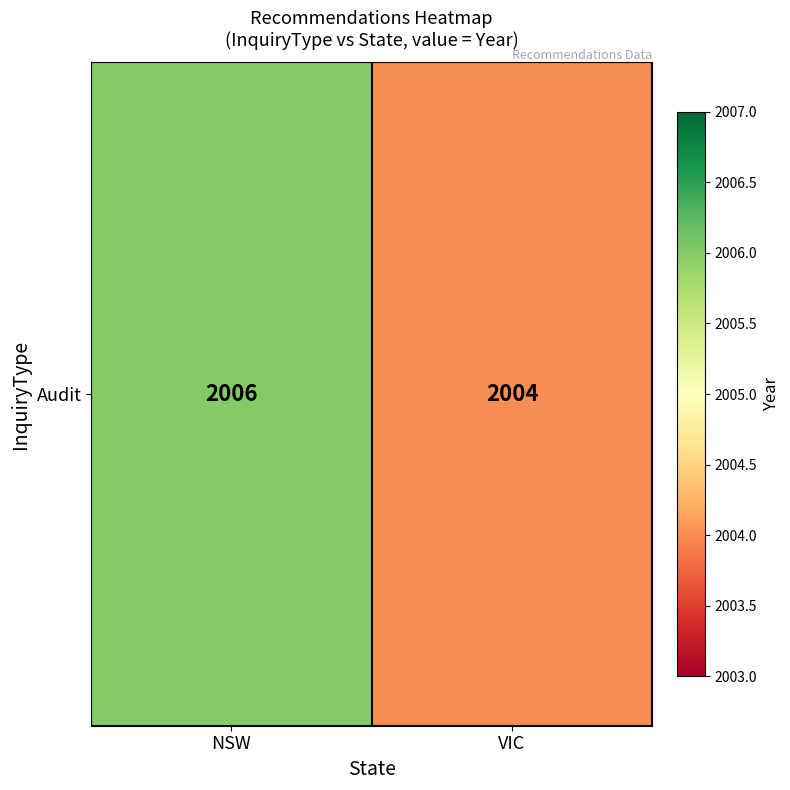

Approximately how many times larger is the value at VIC compared to NSW?

1.0